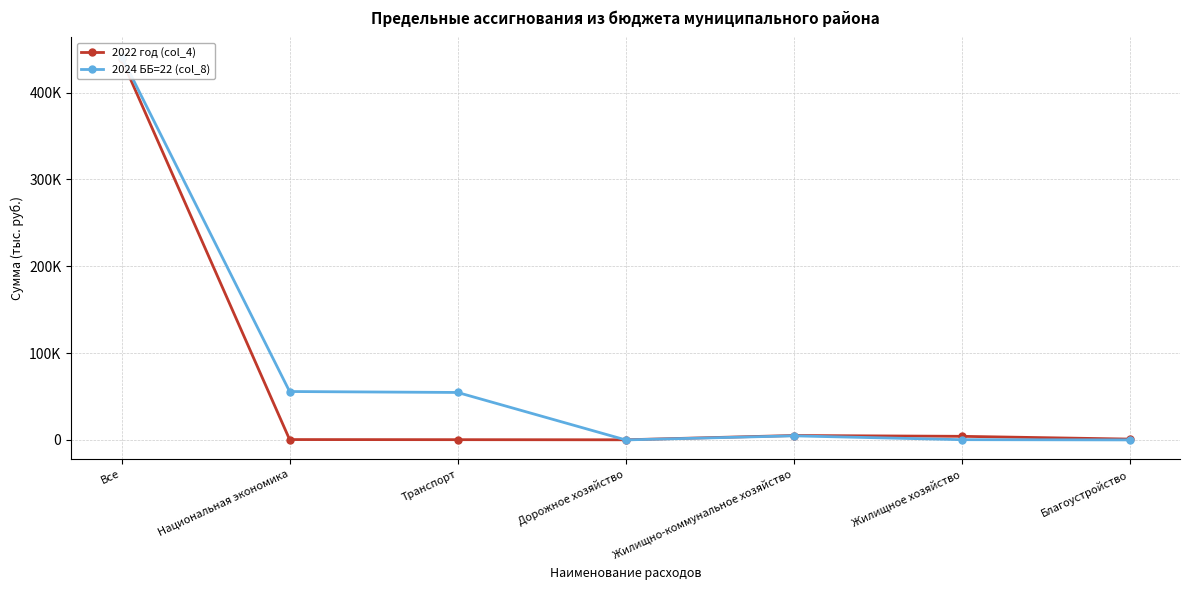

The 2022 год (col_4) series shows 126.5 at Дорожное хозяйство. True or false?

True